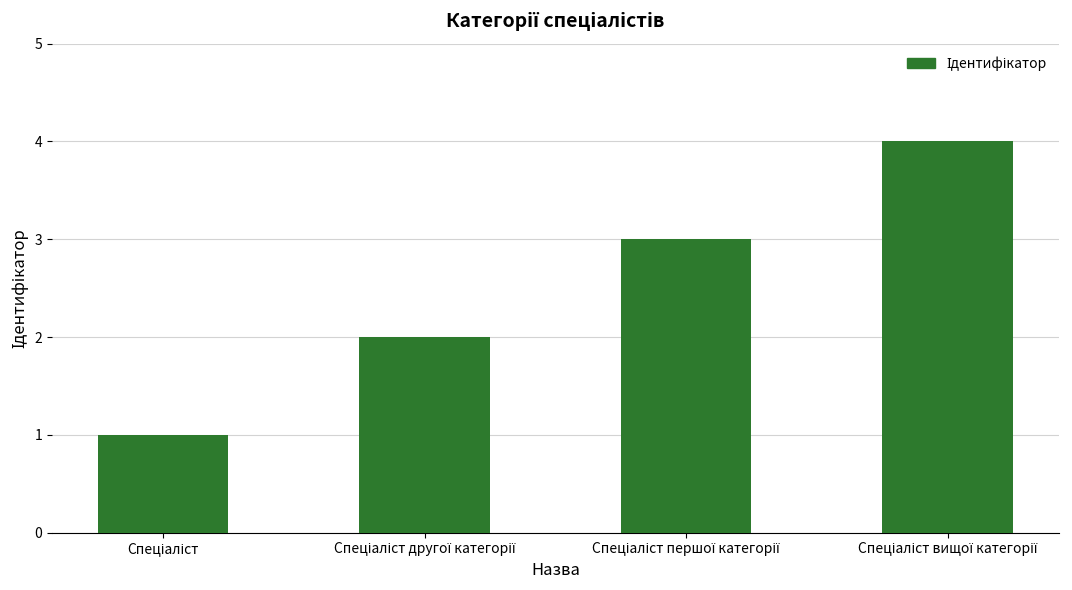

What is the sum of all values?

10